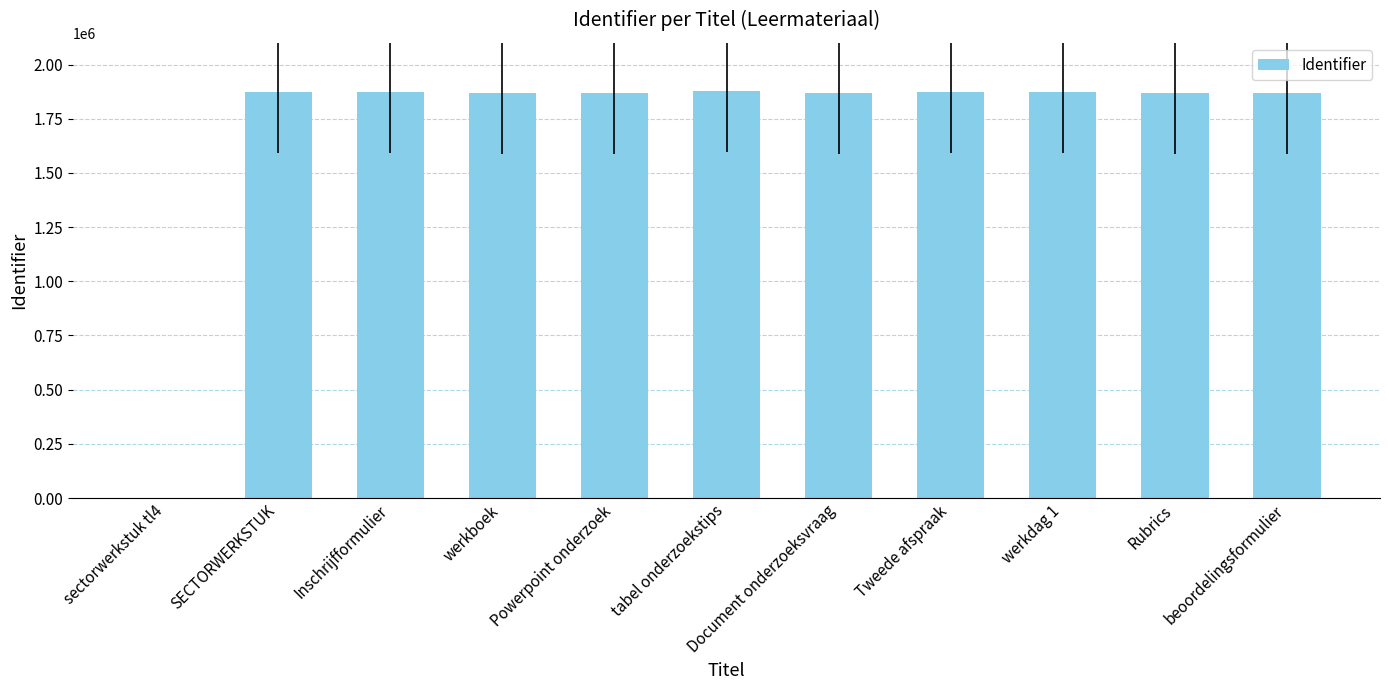

What is the difference between the values at sectorwerkstuk tl4 and beoordelingsformulier?

1869264